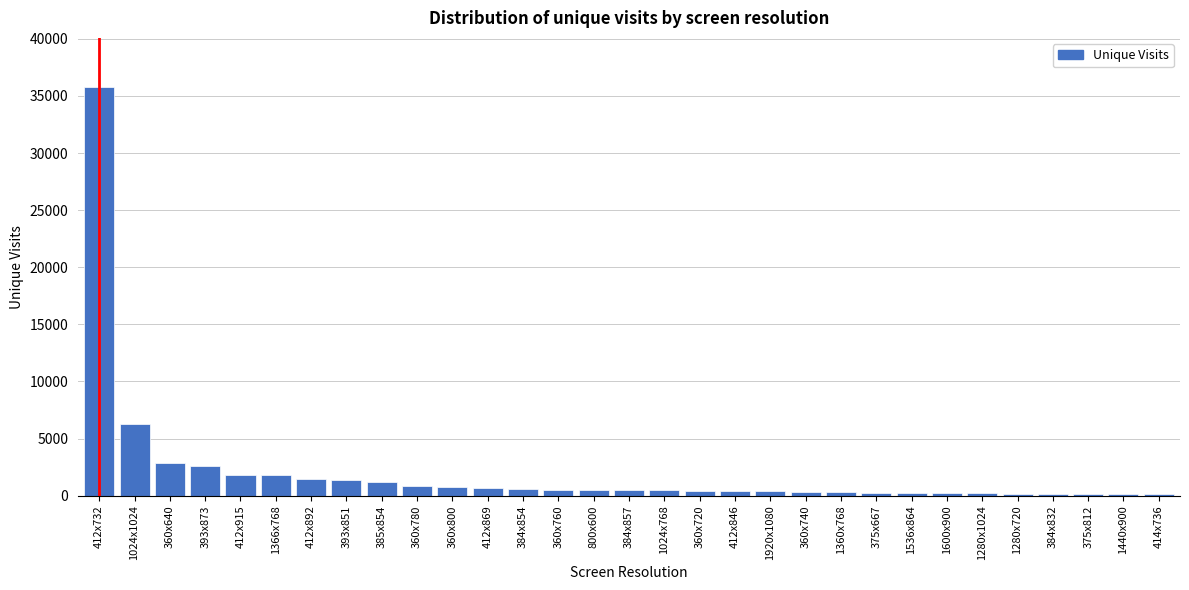

True or false: the data shows 224 at 1280x1024.

True